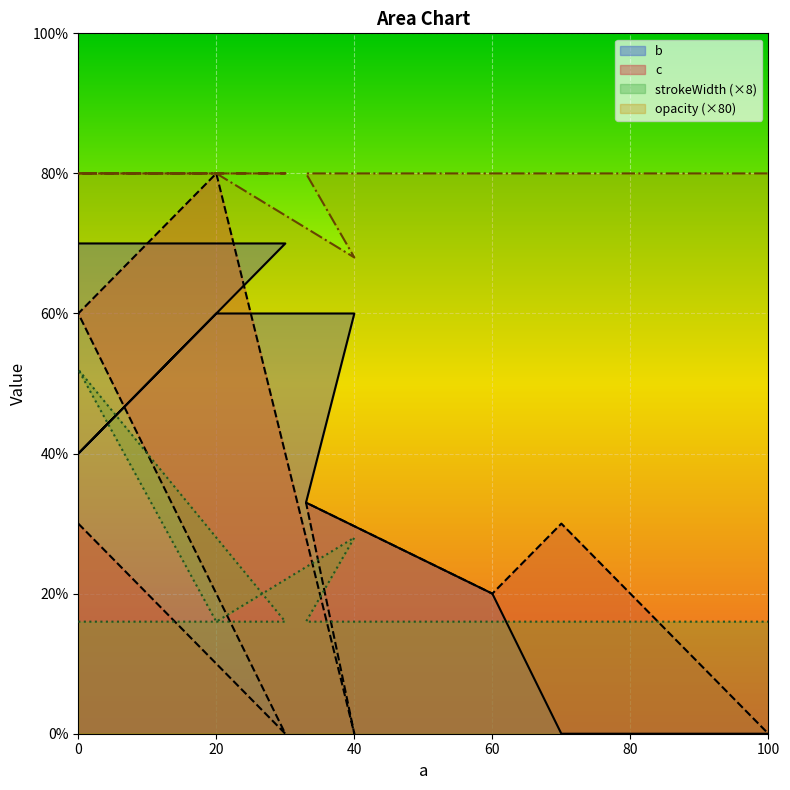

How many interior local valleys does the b series have?

1